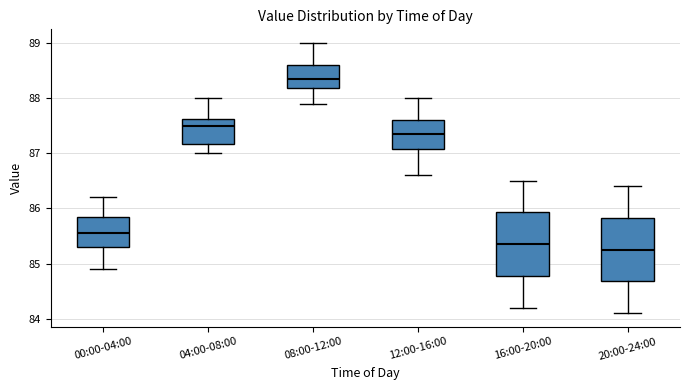

Which box's median line is the highest?

08:00-12:00